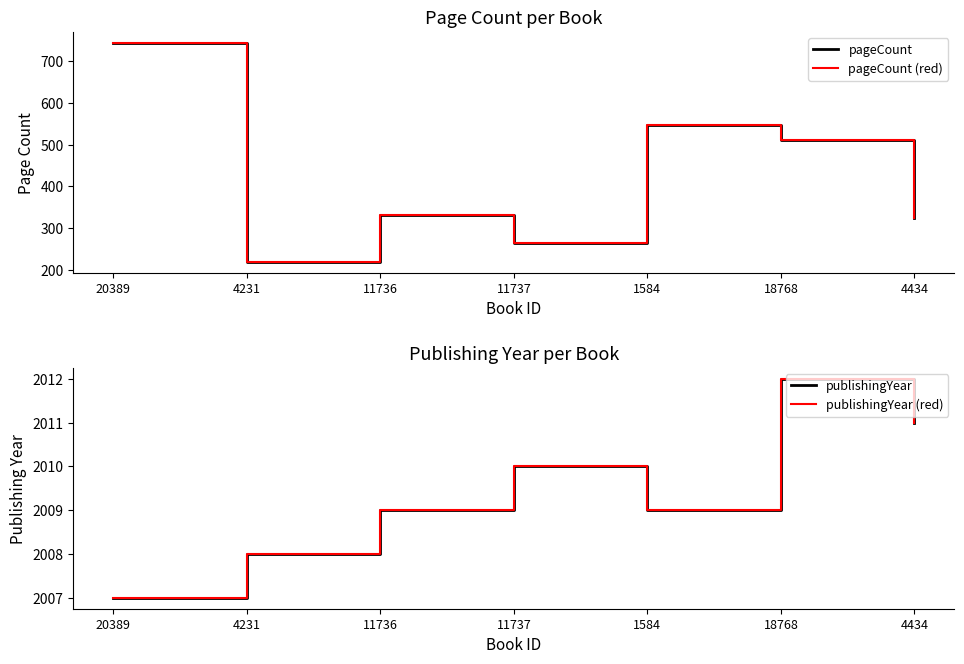

The publishingYear (red) series shows 2784 at 11736. True or false?

False